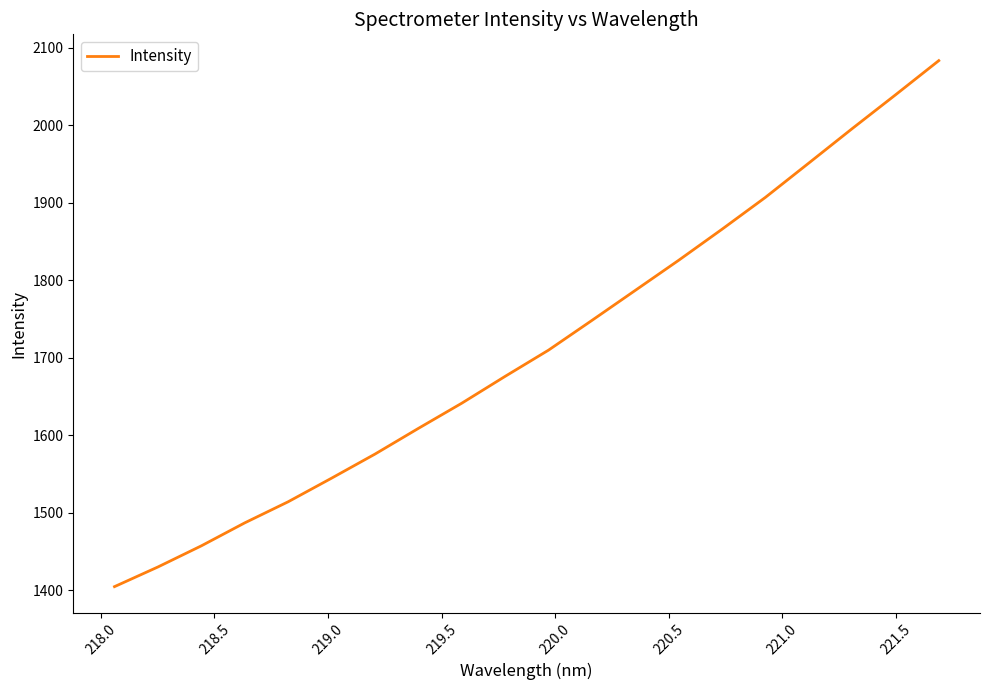

What is the difference between the maximum and minimum values?

678.3